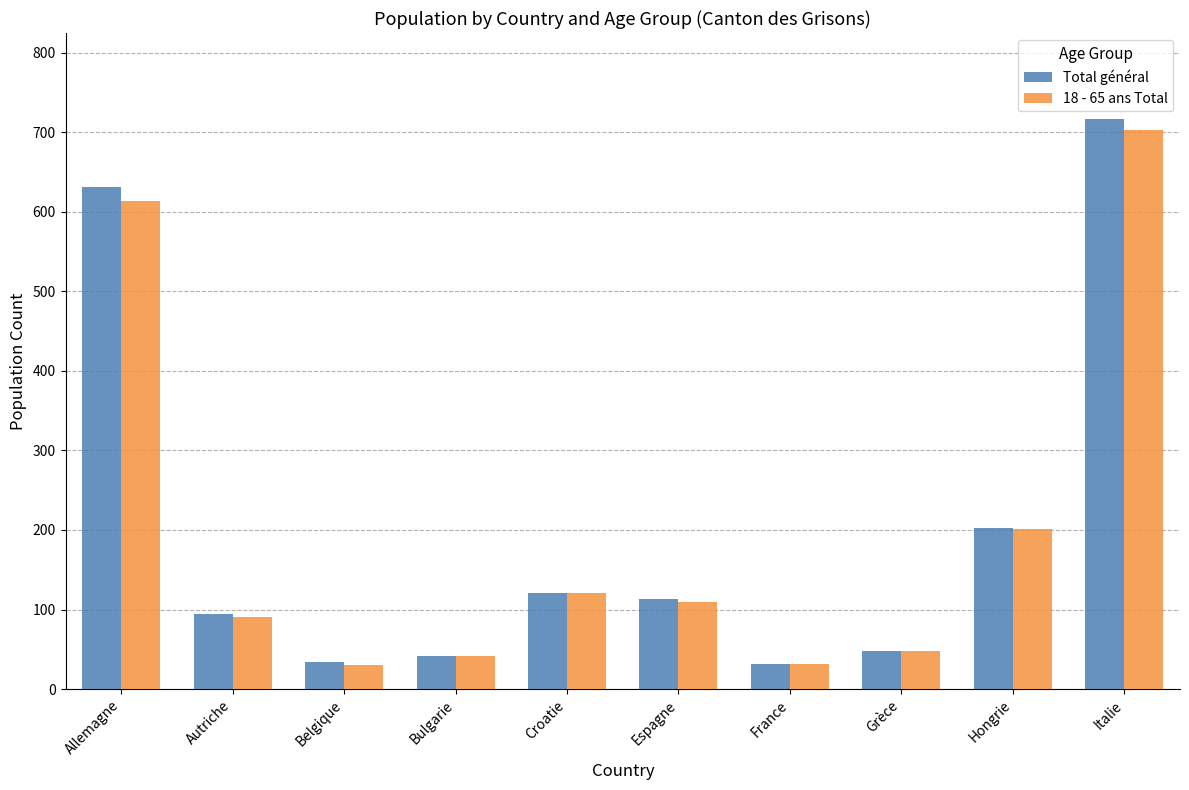

What is the difference between the maximum and minimum values in the 18 - 65 ans Total series?

673